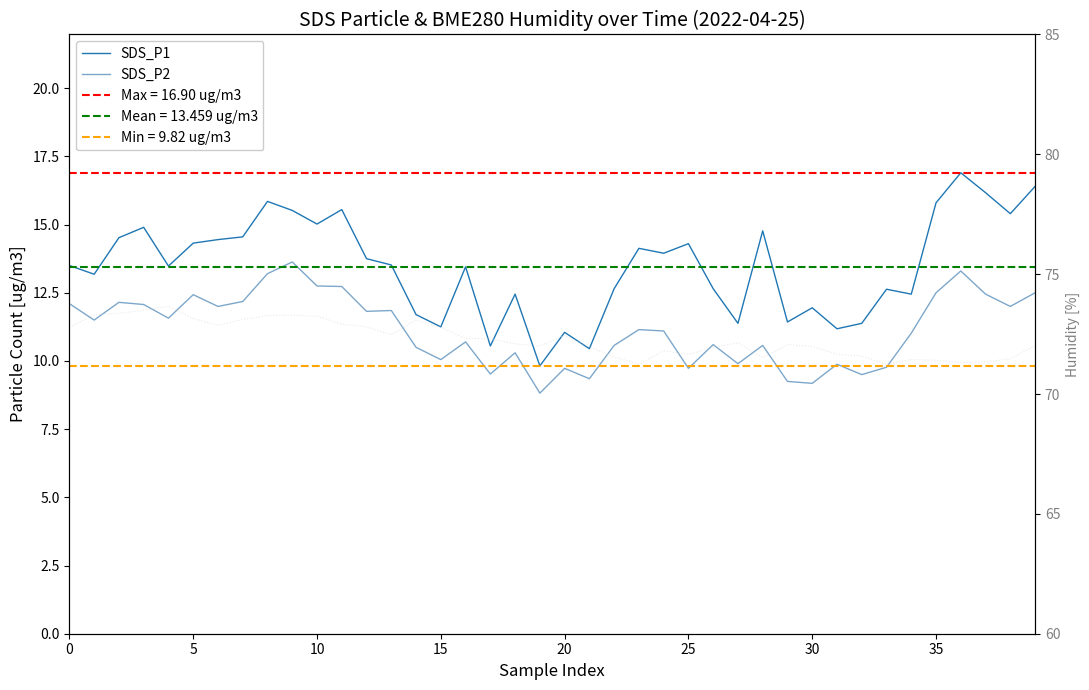

Is it true that BME280_humidity equals 71.2 at 23?

True